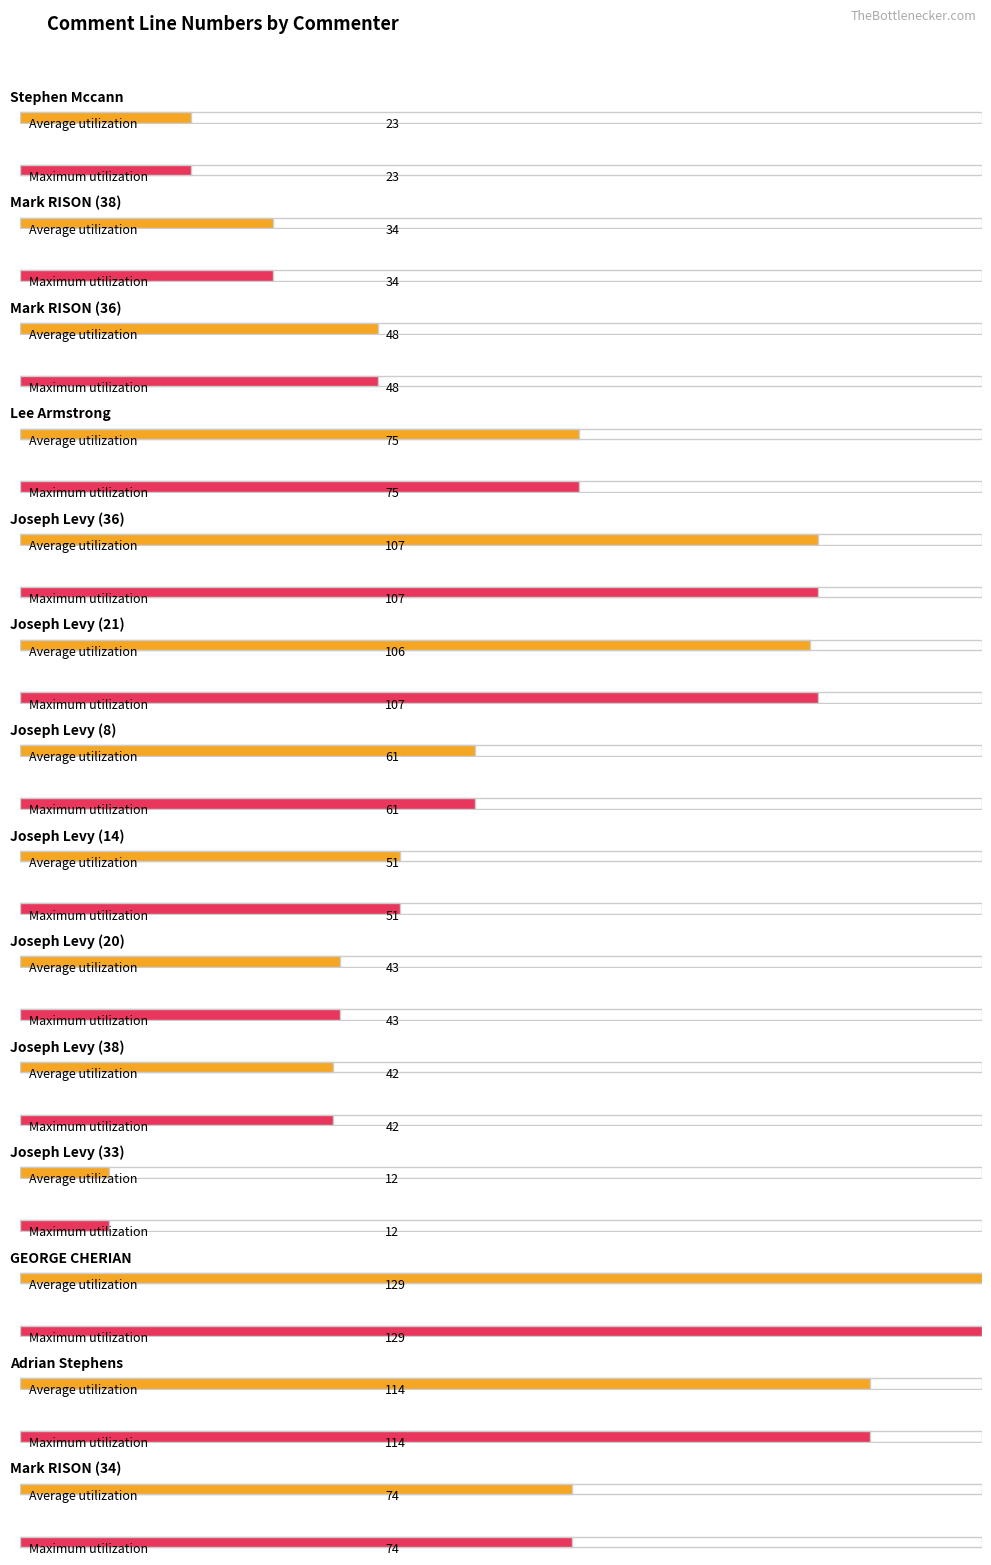

At Joseph Levy (36), list the series in order from smallest to largest.

Average utilization, Maximum utilization